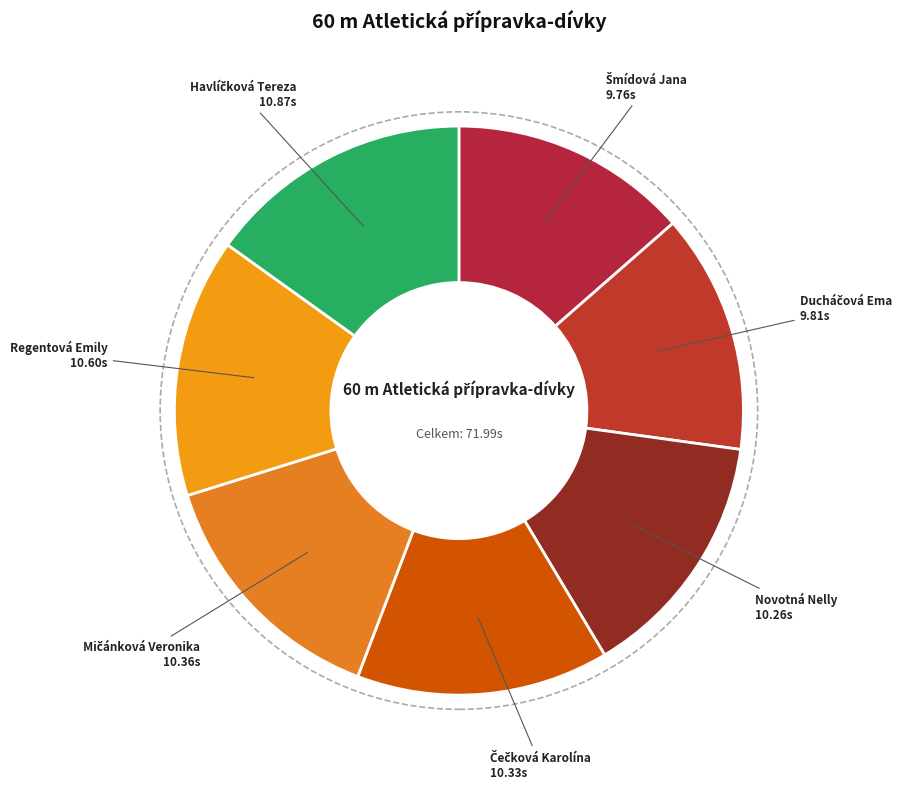

Is there any slice that represents more than half of the pie?

No